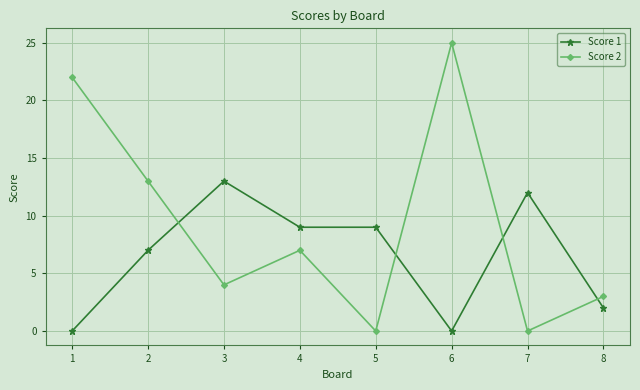

Which series ends up on top after the final intersection of Score 1 and Score 2?

Score 2